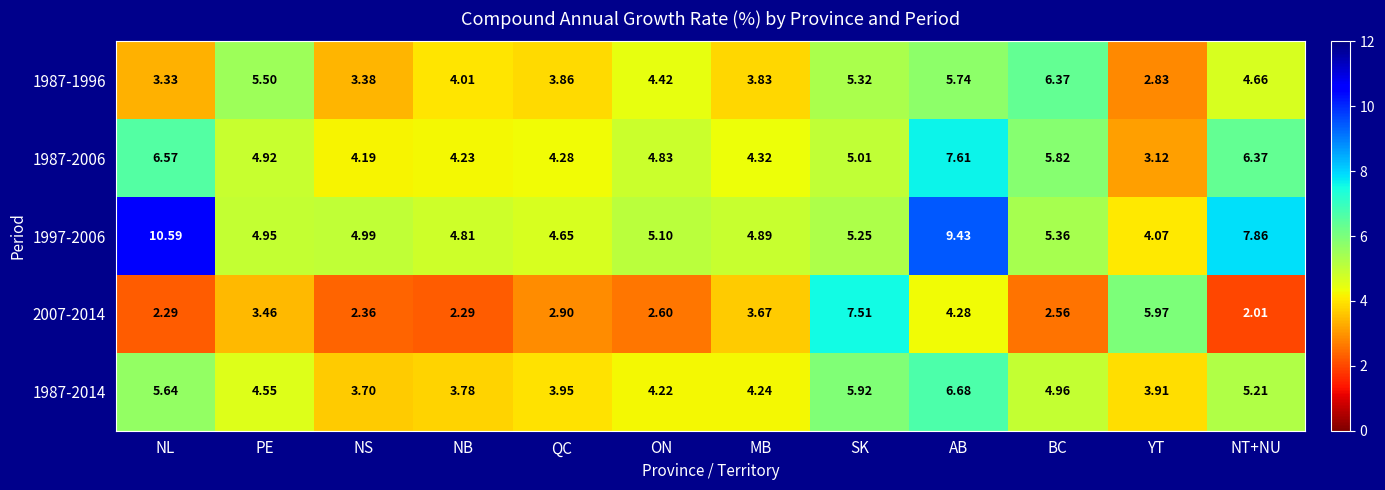

At which label is 1997-2006 closest to 7?

NT+NU